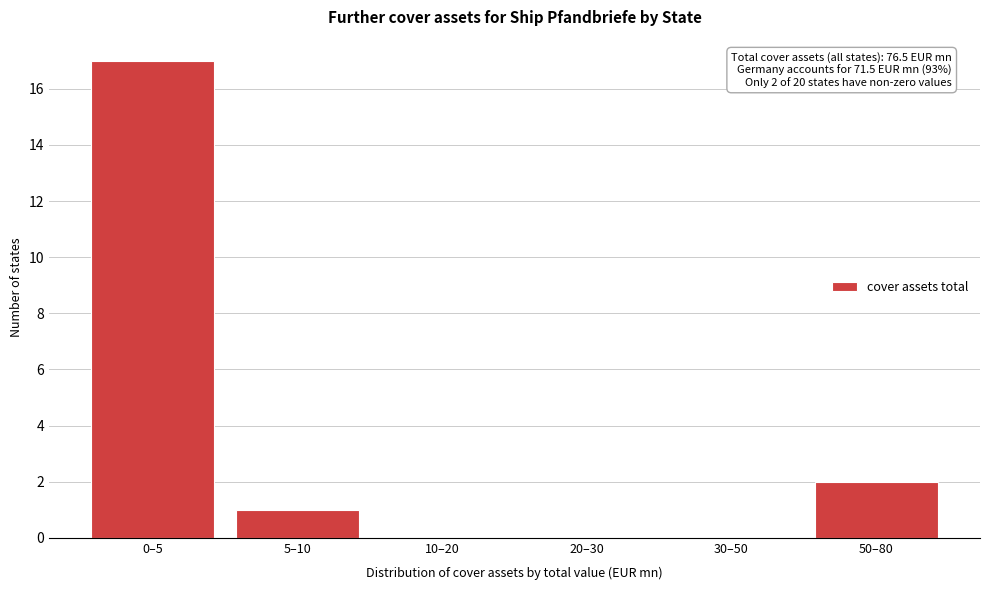

Reading right to left, list all the values displayed in this chart.

50–80=2	30–50=0	20–30=0	10–20=0	5–10=1	0–5=17